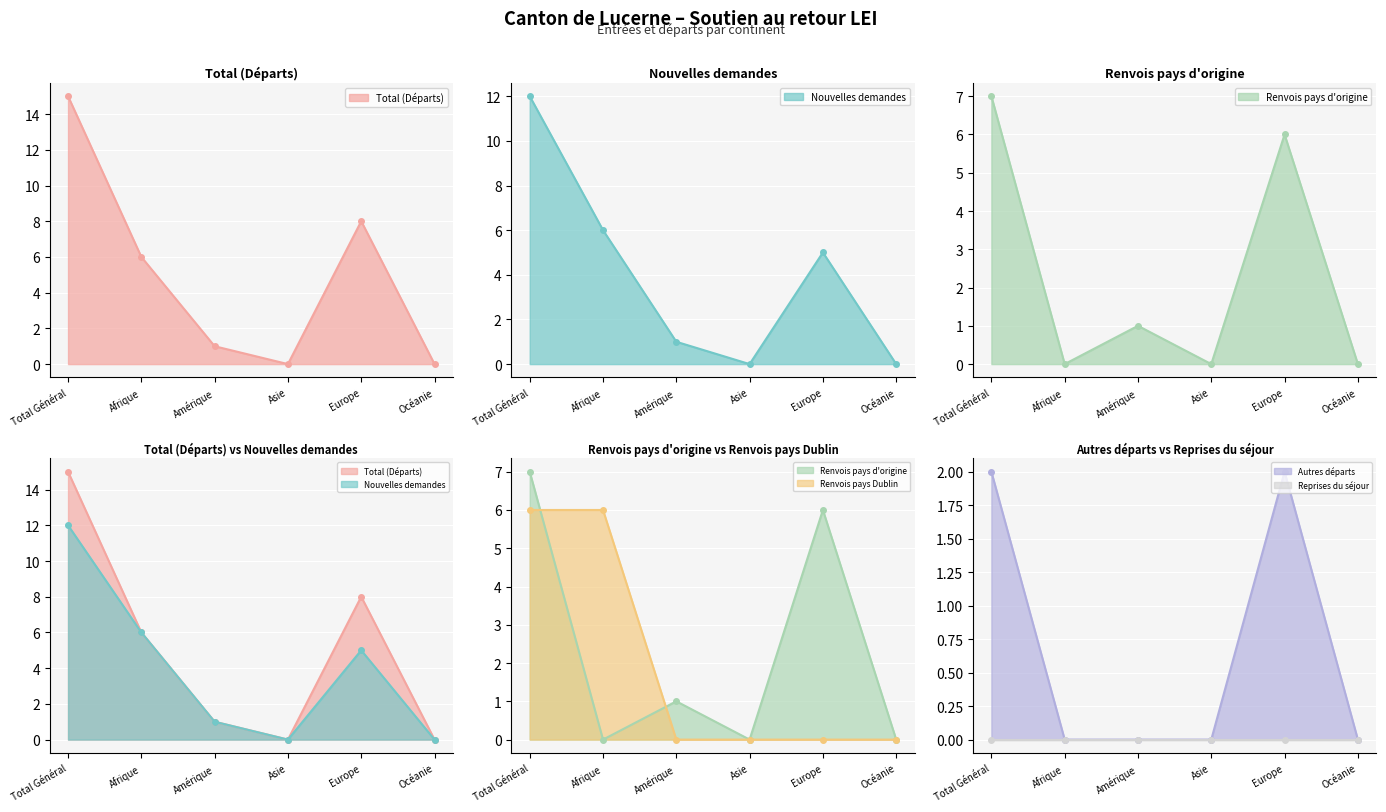

At which label does Total (Départs) first exceed 6?

Total Général